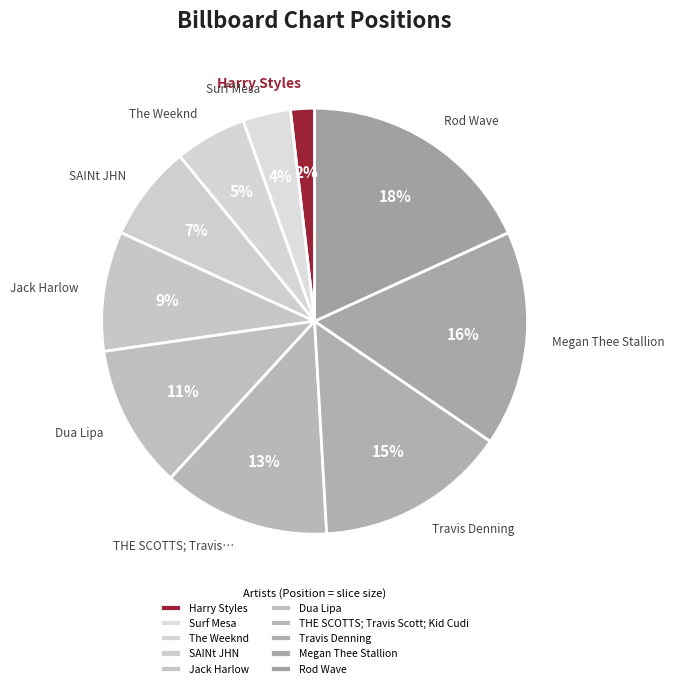

How many segments does this pie chart have?

10